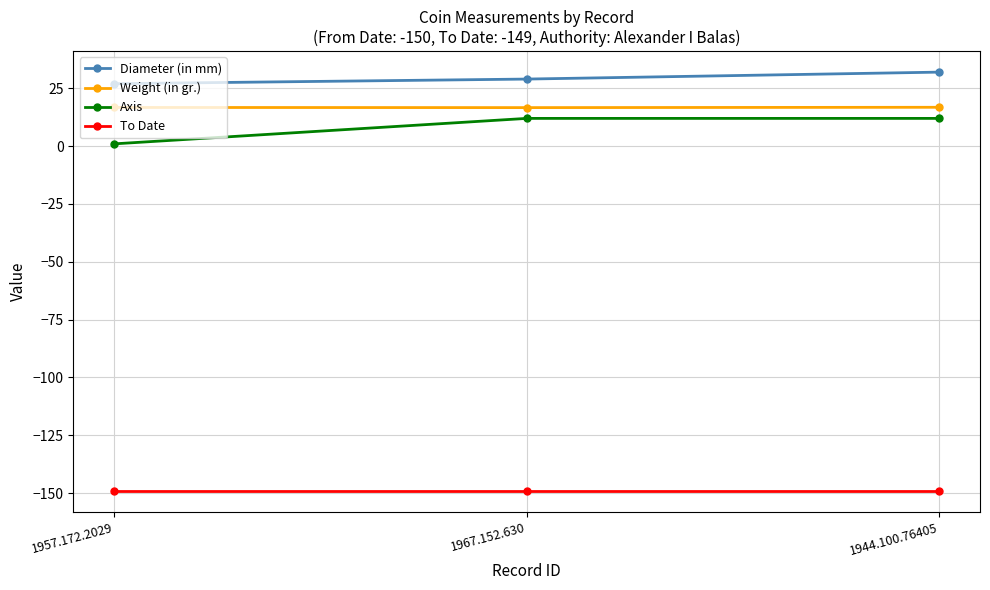

What is the sum of all Diameter (in mm) values?

88.0